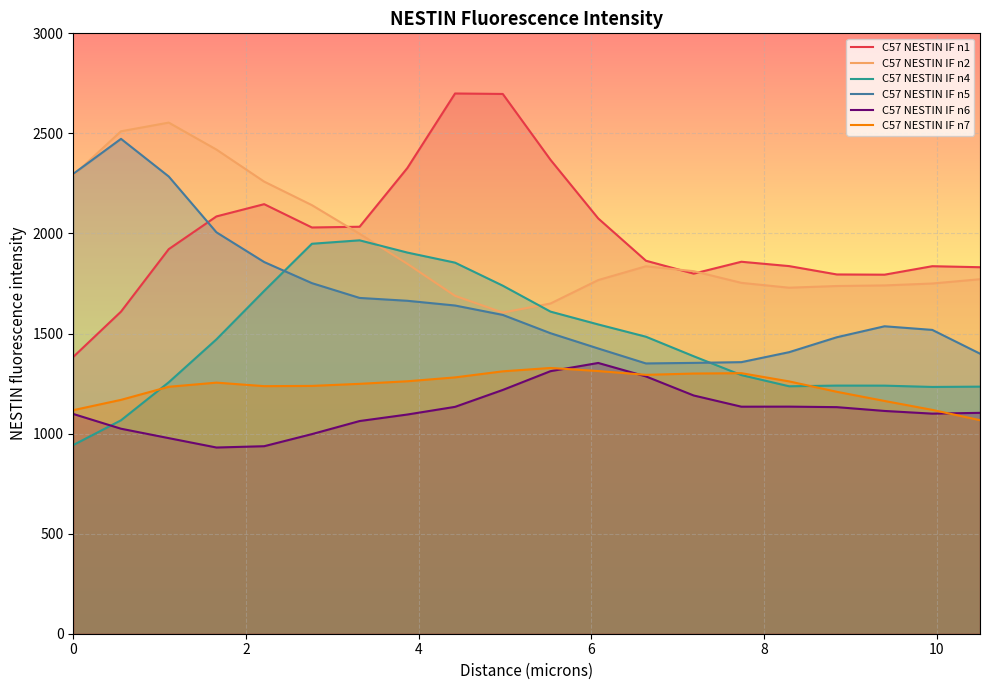

True or false: C57 NESTIN IF n6 and C57 NESTIN IF n1 cross at least once.

False